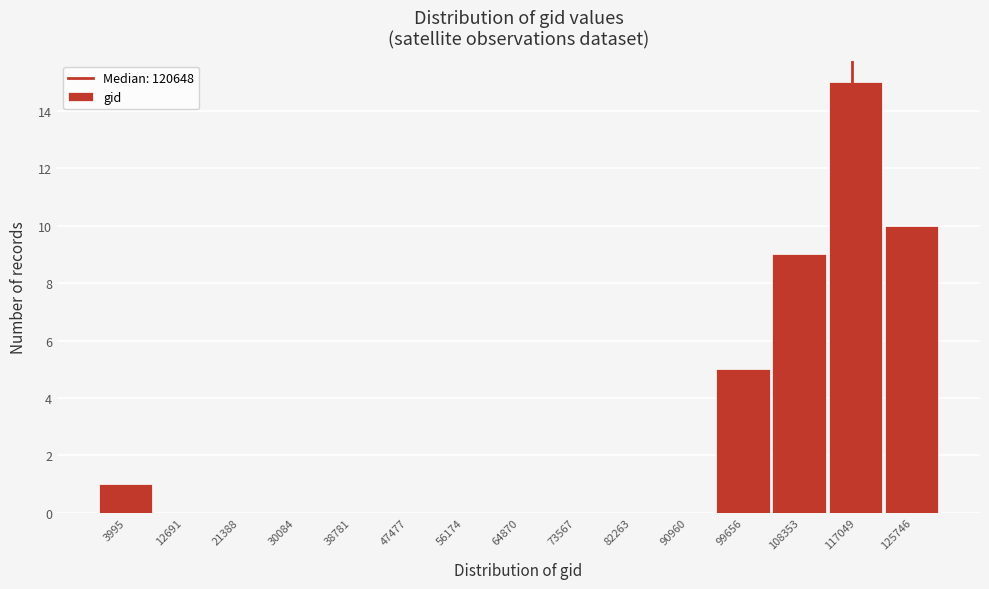

Reading left to right, list all the values displayed in this chart.

3995=1	12691=0	21388=0	30084=0	38781=0	47477=0	56174=0	64870=0	73567=0	82263=0	90960=0	99656=5	108353=9	117049=15	125746=10